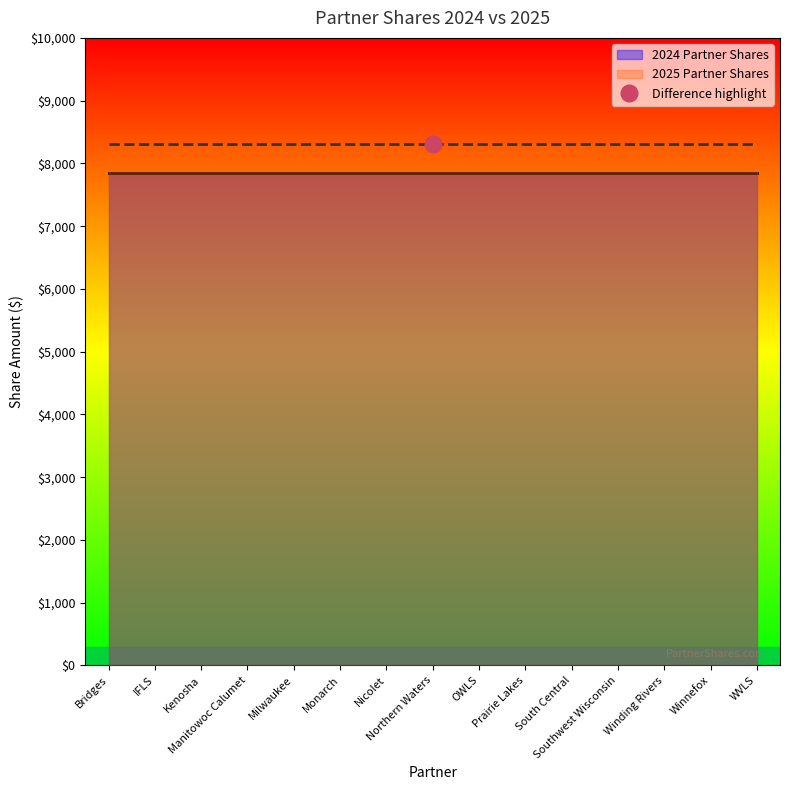

Reading left to right, what are all the values shown in this chart?

2025 Partner Shares: Bridges=8312	IFLS=8312	Kenosha=8312	Manitowoc Calumet=8312	Milwaukee=8312	Monarch=8312	Nicolet=8312	Northern Waters=8312	OWLS=8312	Prairie Lakes=8312	South Central=8312	Southwest Wisconsin=8312	Winding Rivers=8312	Winnefox=8312	WVLS=8312
2024 Partner Shares: Bridges=7848	IFLS=7848	Kenosha=7848	Manitowoc Calumet=7848	Milwaukee=7848	Monarch=7848	Nicolet=7848	Northern Waters=7848	OWLS=7848	Prairie Lakes=7848	South Central=7848	Southwest Wisconsin=7848	Winding Rivers=7848	Winnefox=7848	WVLS=7848